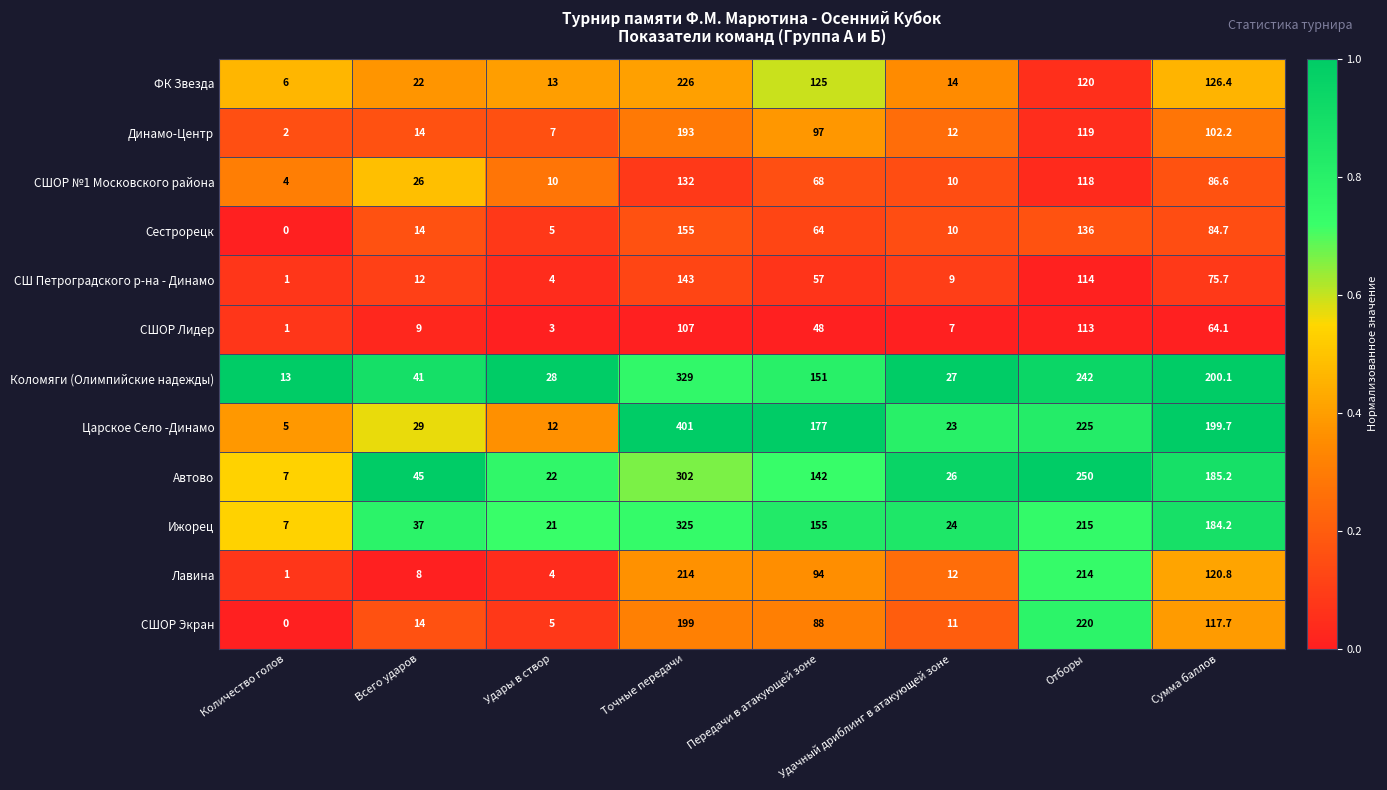

What is the spread (max minus min) of values at Удачный дриблинг в атакующей зоне?

20.0